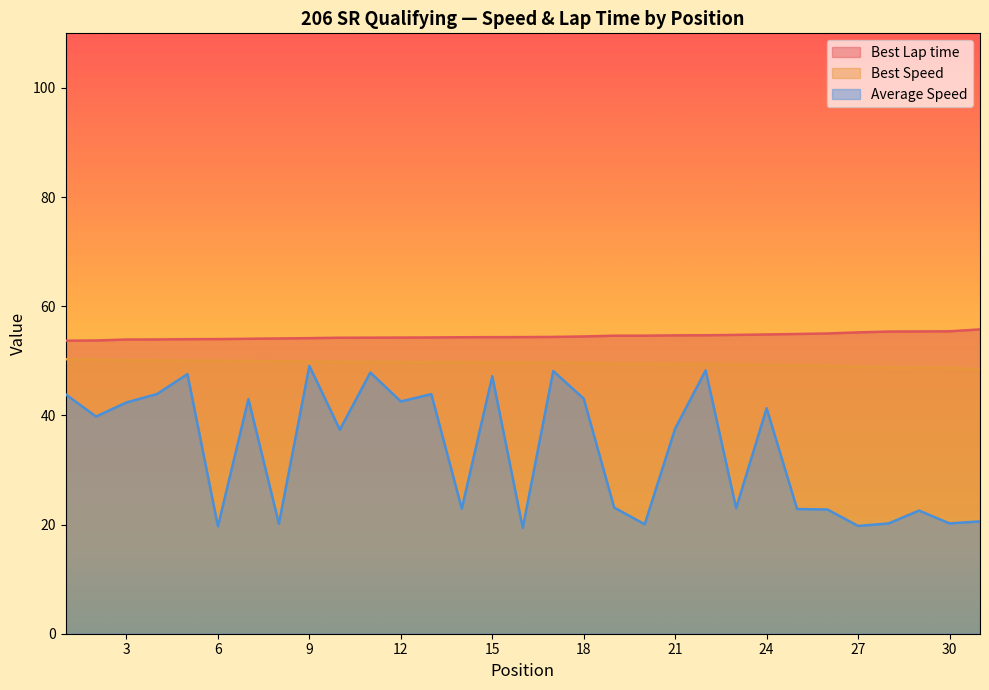

What is the average value of the Best Lap time series?

54.5